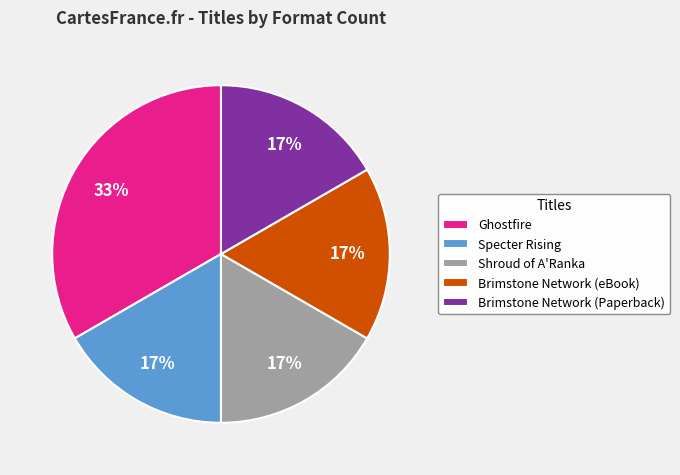

Which category has the biggest portion of the pie?

Ghostfire